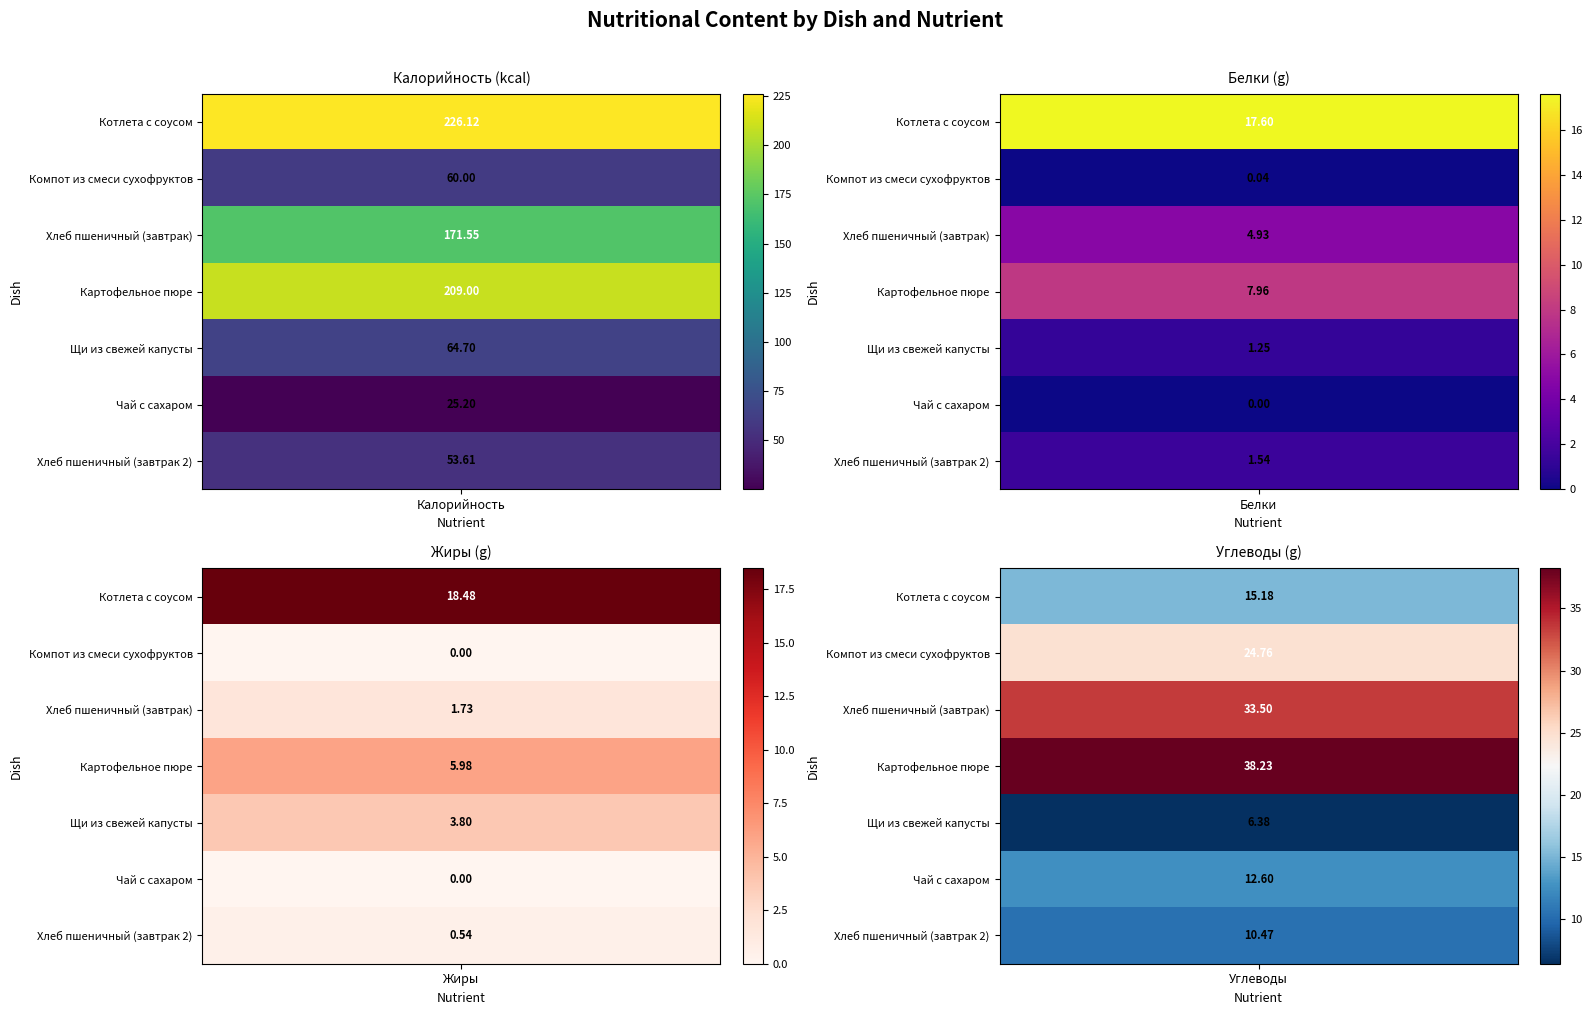

Rank the series by their maximum value, from highest to lowest.

Котлета с соусом, Картофельное пюре, Хлеб пшеничный (завтрак), Щи из свежей капусты, Компот из смеси сухофруктов, Хлеб пшеничный (завтрак 2), Чай с сахаром